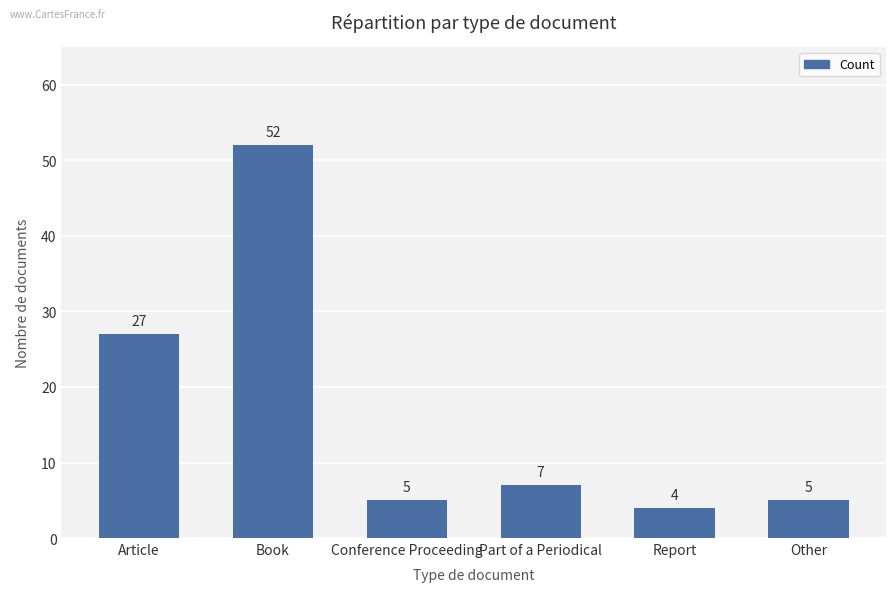

What is the label of the 5th bar from the right?

Book